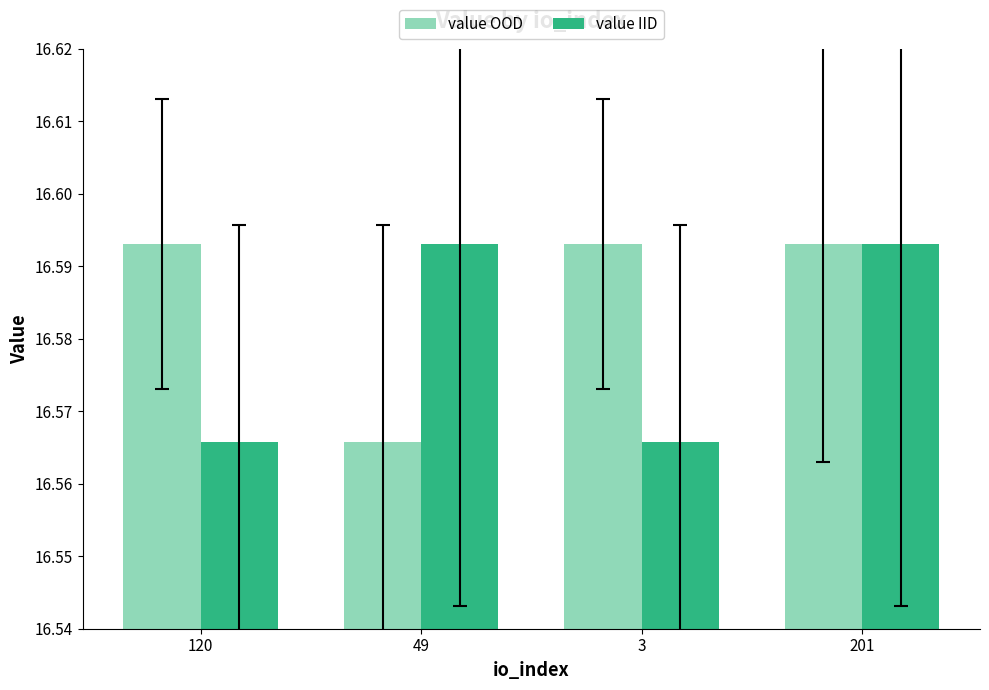

List the series in order of their overall mean, highest first.

value OOD, value IID